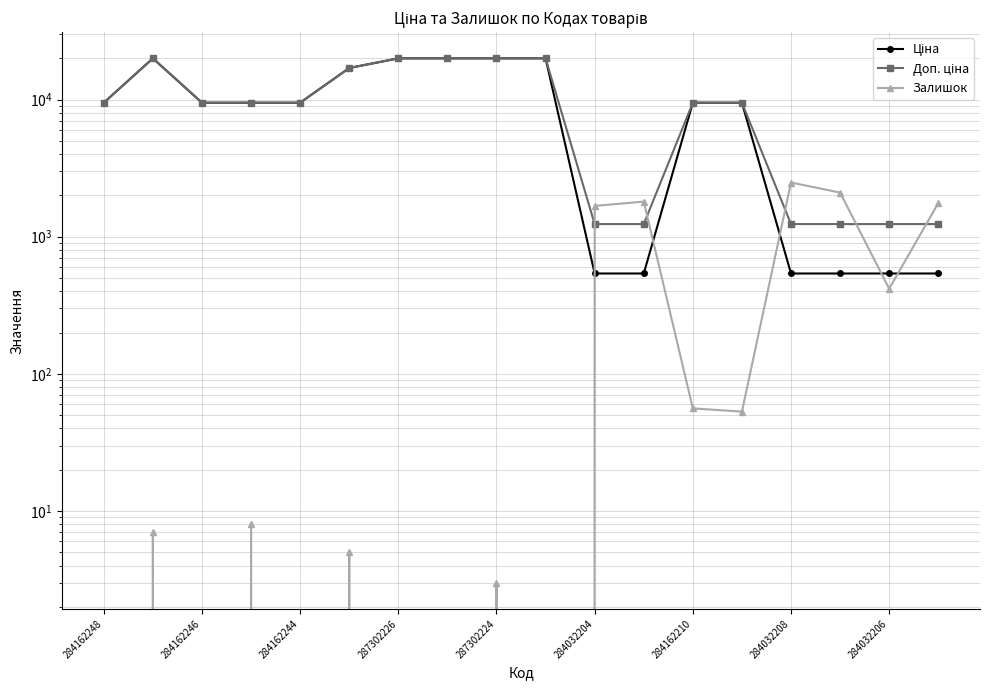

How many series are shown in this chart?

3